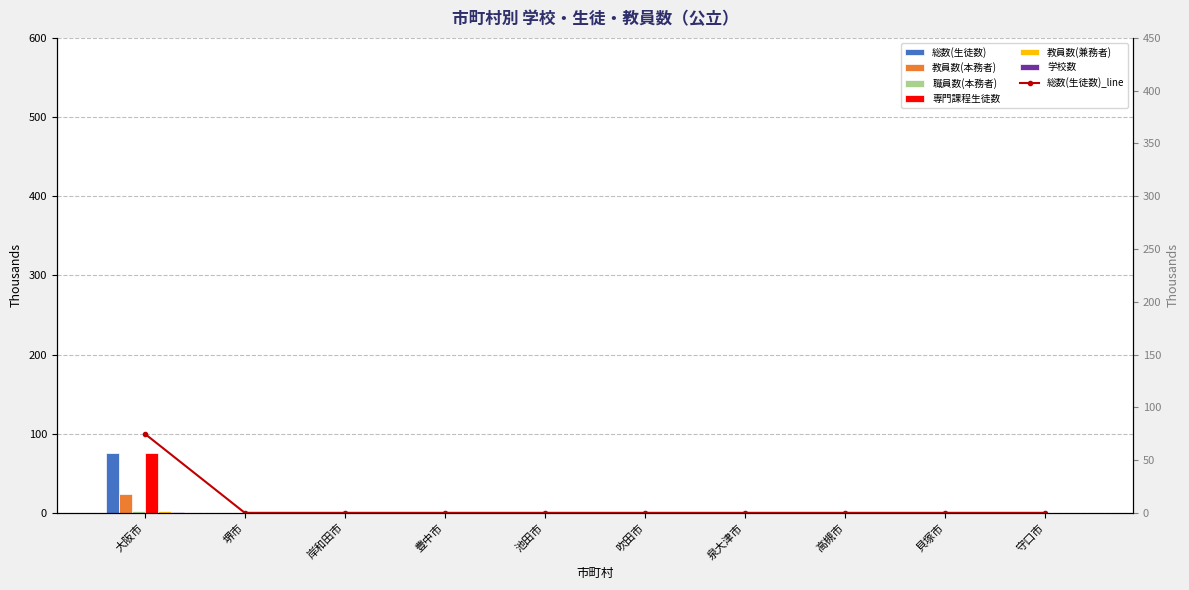

Which has a higher value, 貝塚市 or 岸和田市?

貝塚市